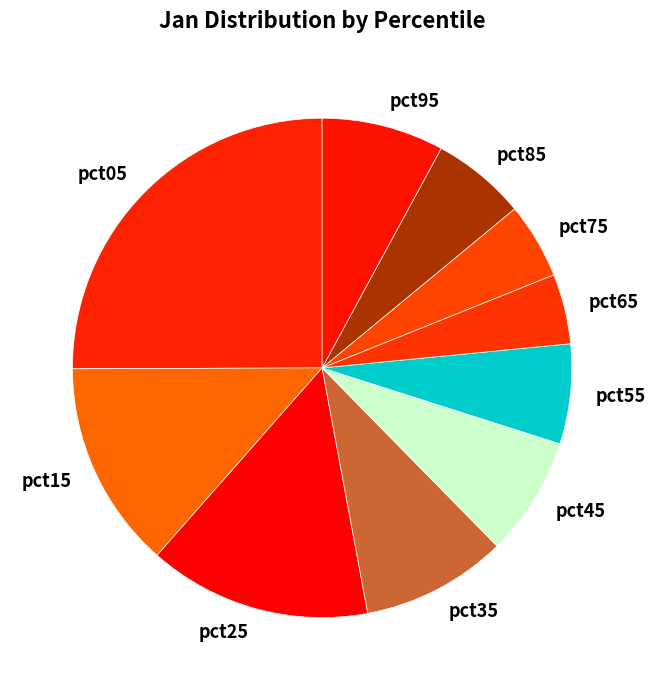

Count the number of slices in the pie.

10